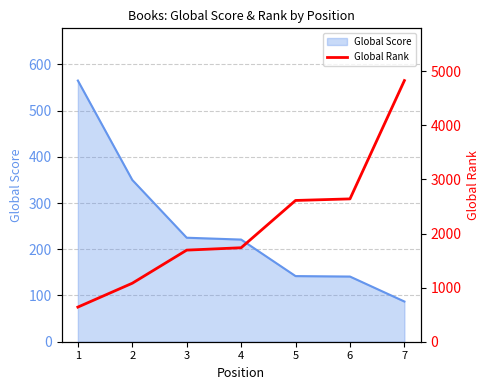

What is the lowest value of the Global Score series?

87